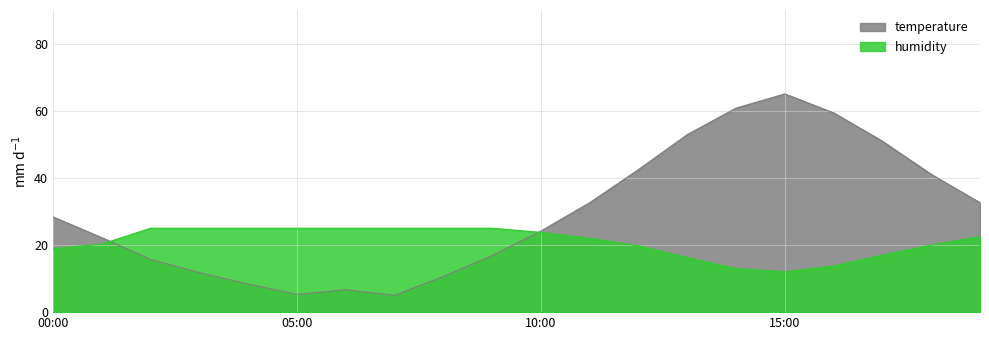

What is the value of the temperature point at the 15th from the left?

60.8